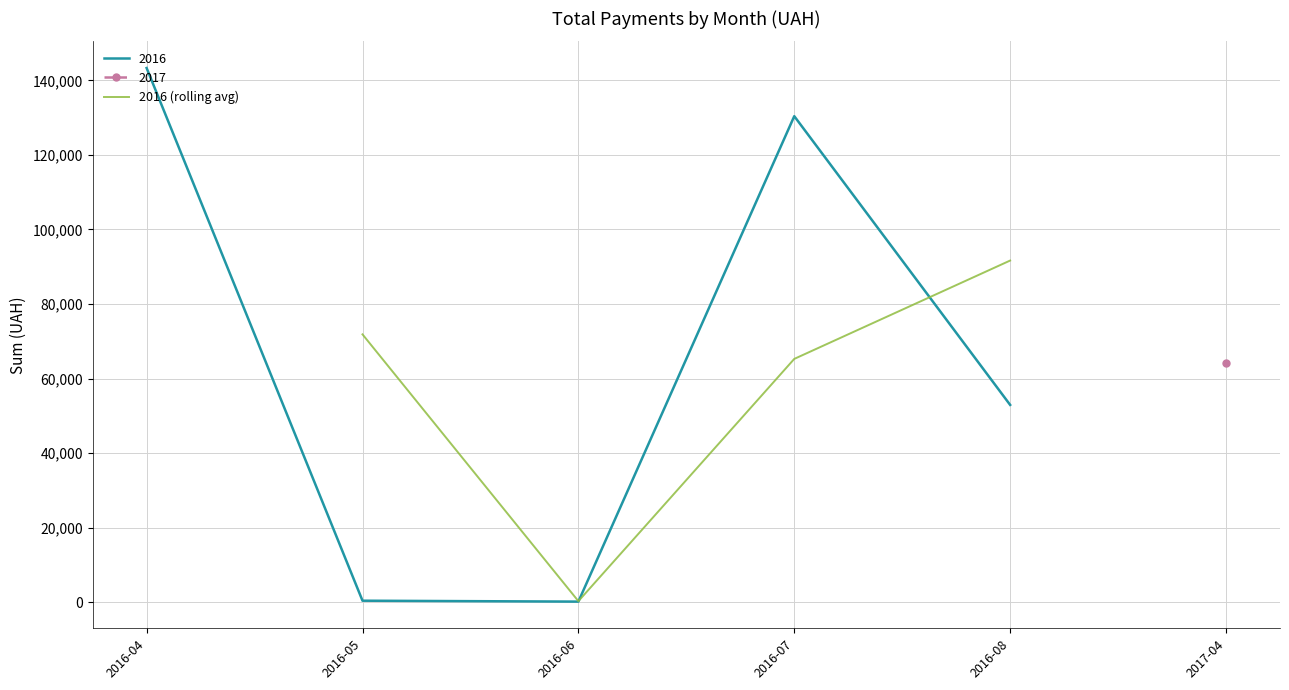

At which label does 2016 (rolling avg) reach its minimum?

2016-06